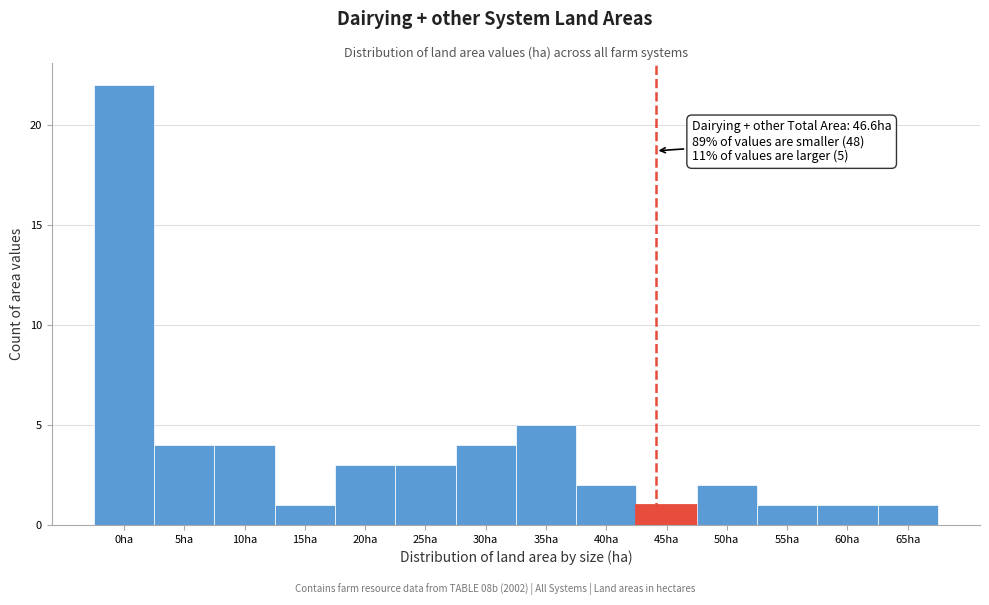

Reading left to right, transcribe all the data shown in this chart.

22	4	4	1	3	3	4	5	2	1	2	1	1	1